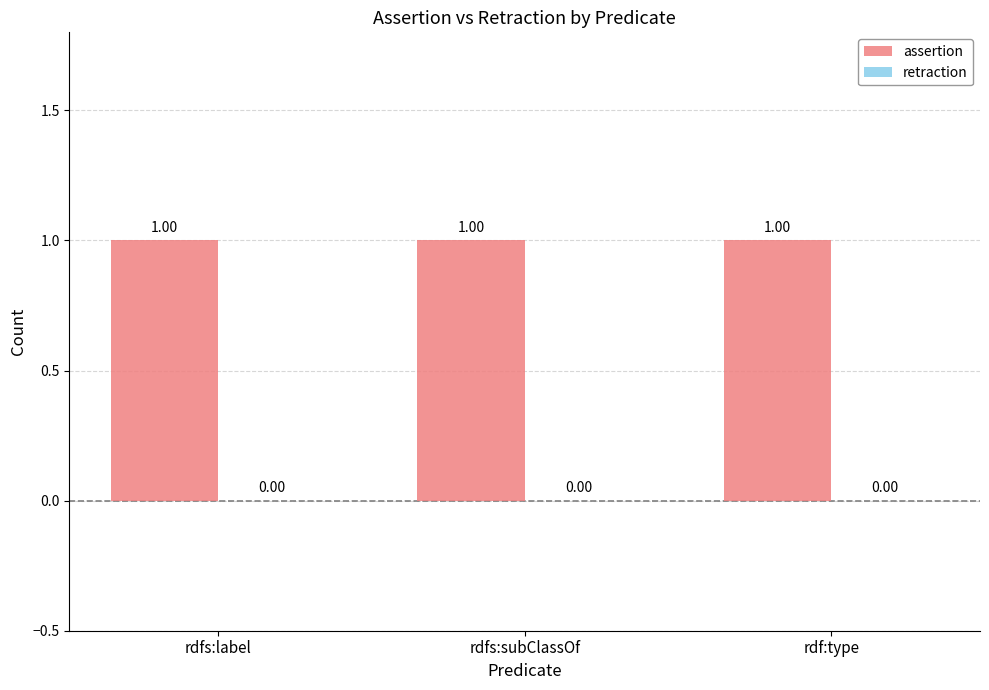

What is the label of the 1st bar from the right?

rdf:type